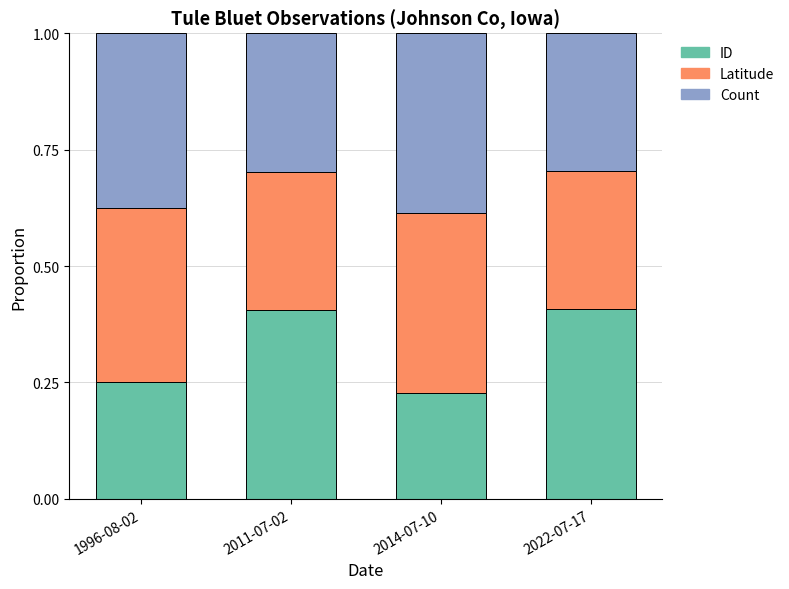

At which label is ID closest to 0?

2014-07-10